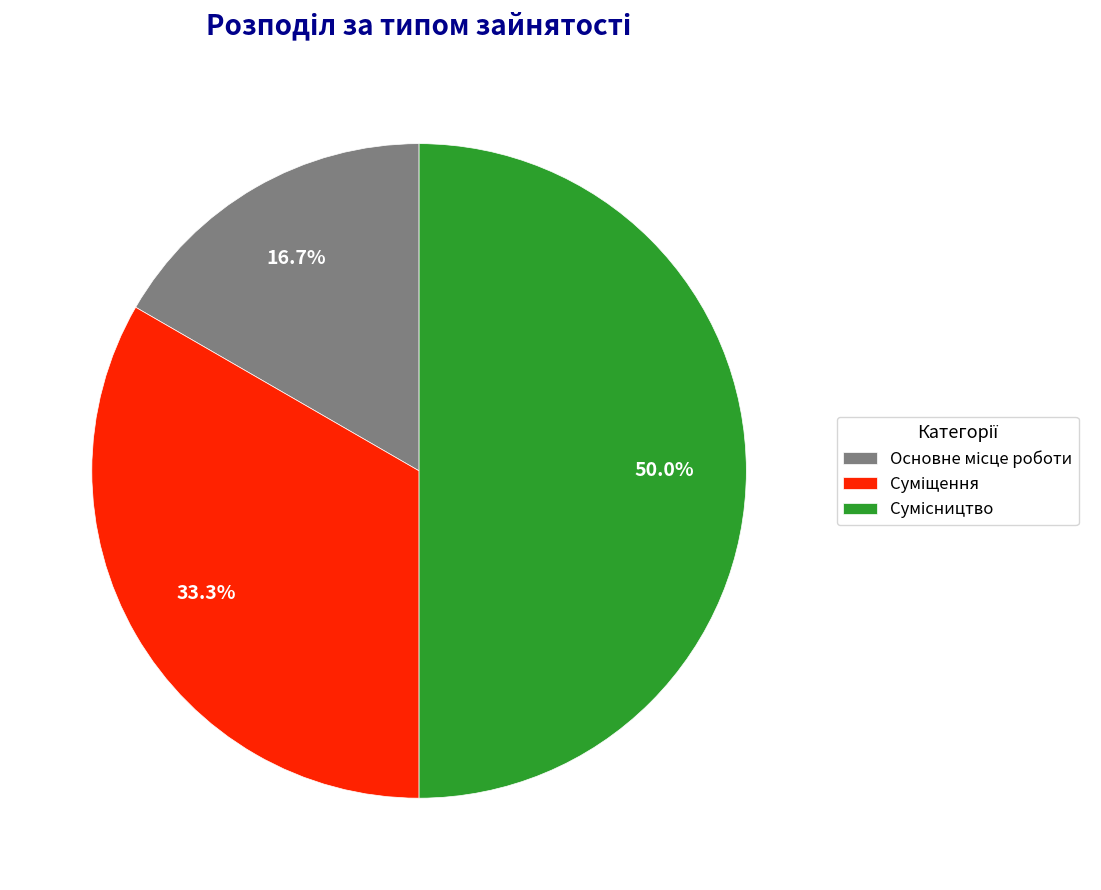

To the nearest percent, what is the average slice percentage?

33%